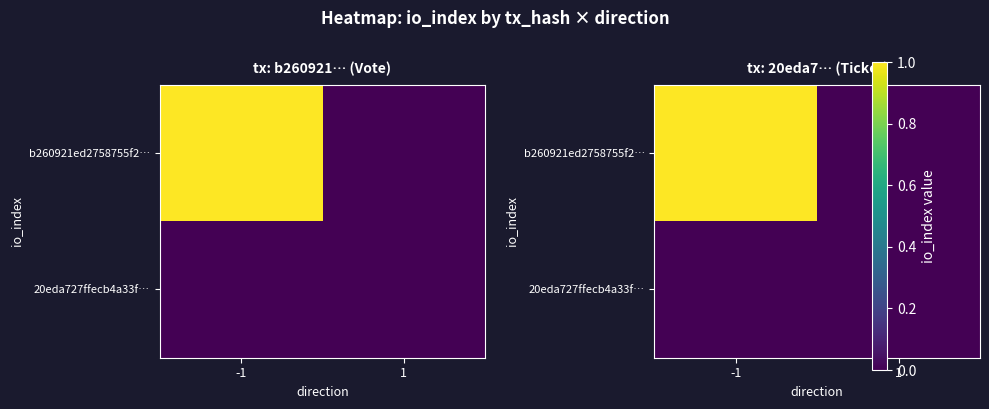

Which series has the largest total across all categories?

b260921ed2758755f2…